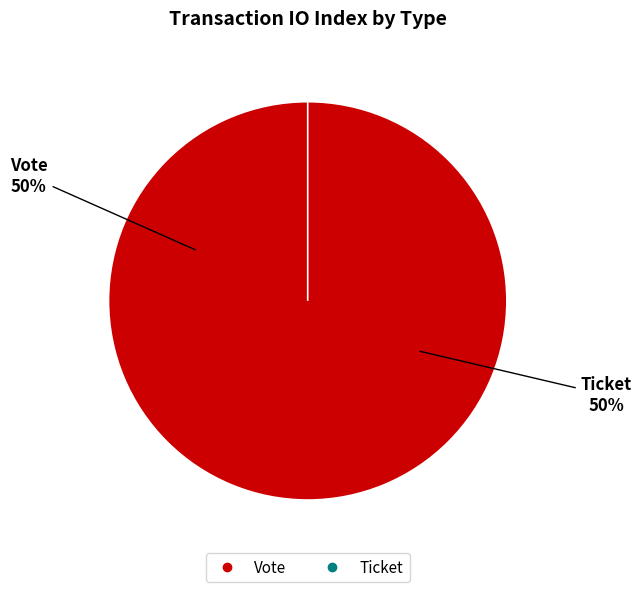

To the nearest percent, what is the difference between the largest and smallest slice percentages?

100%